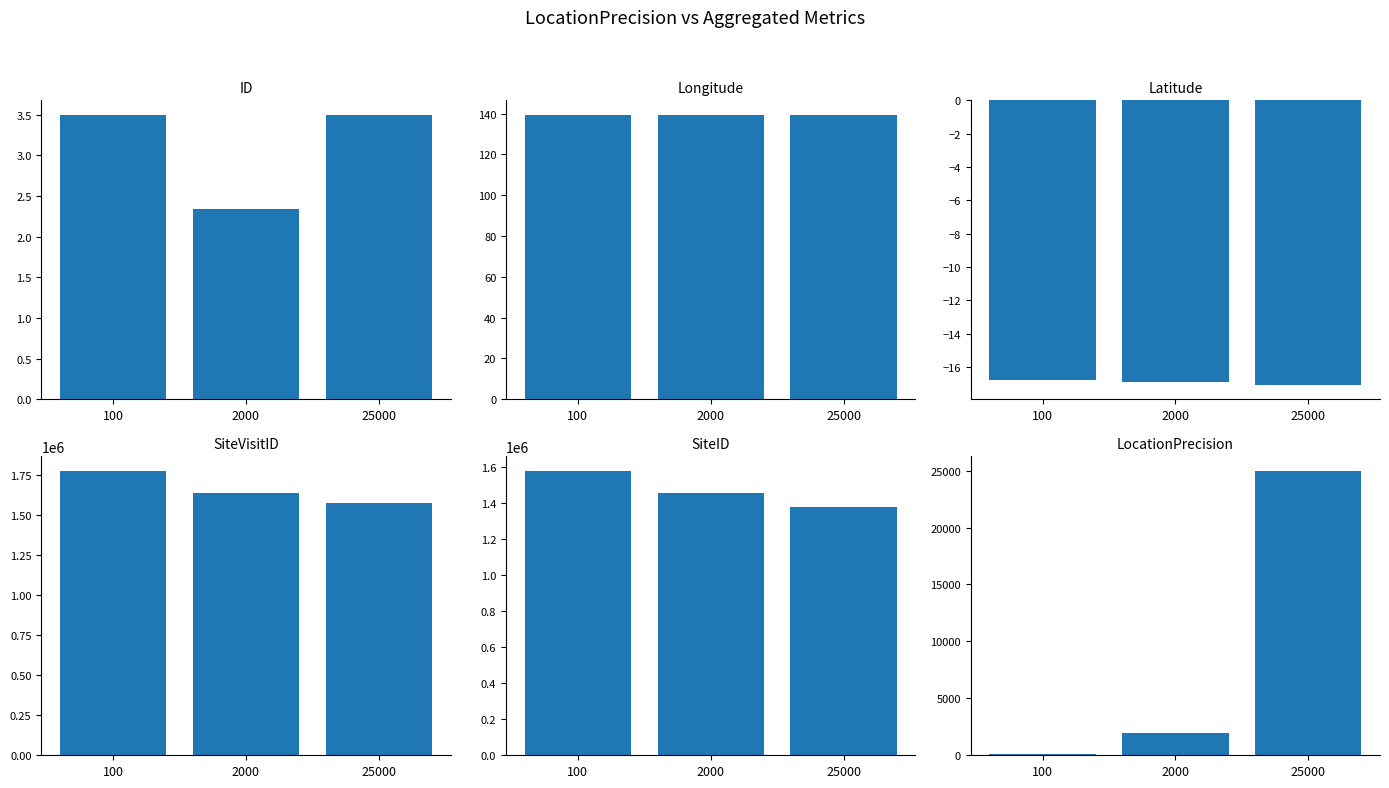

List the series in order of their peak value, highest first.

SiteVisitID, SiteID, LocationPrecision, Longitude, ID, Latitude